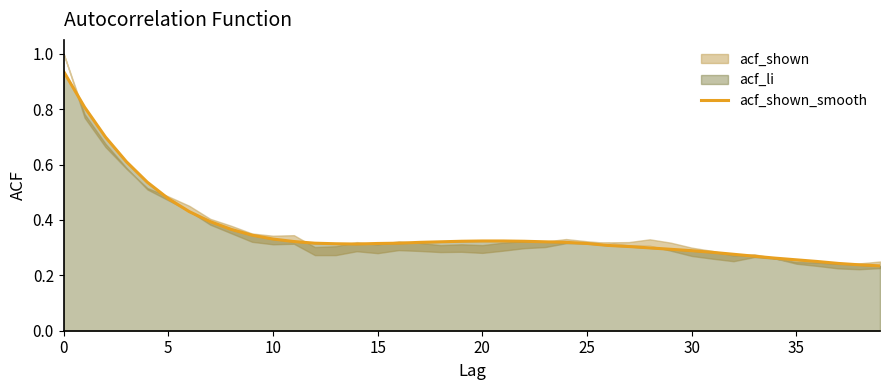

What is the value of the 24th point from the left?

0.3